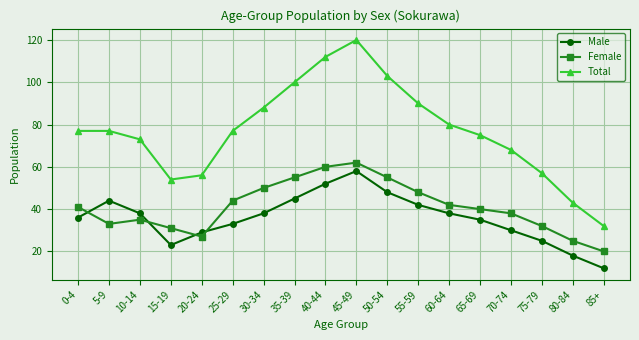

What is the value of the Male point at the 16th from the left?

25